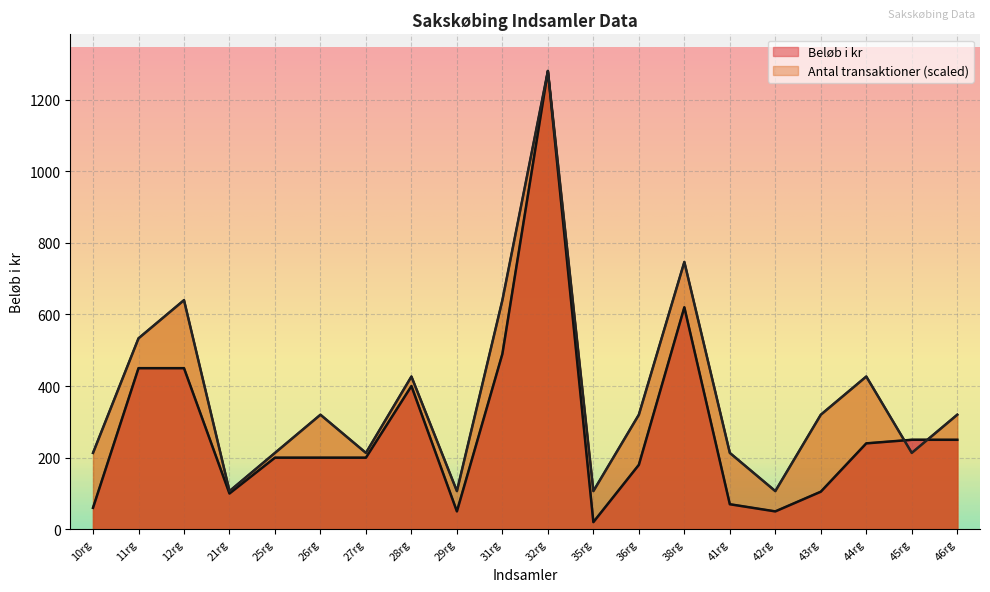

How many values in the Beløb i kr series exceed 200?

9